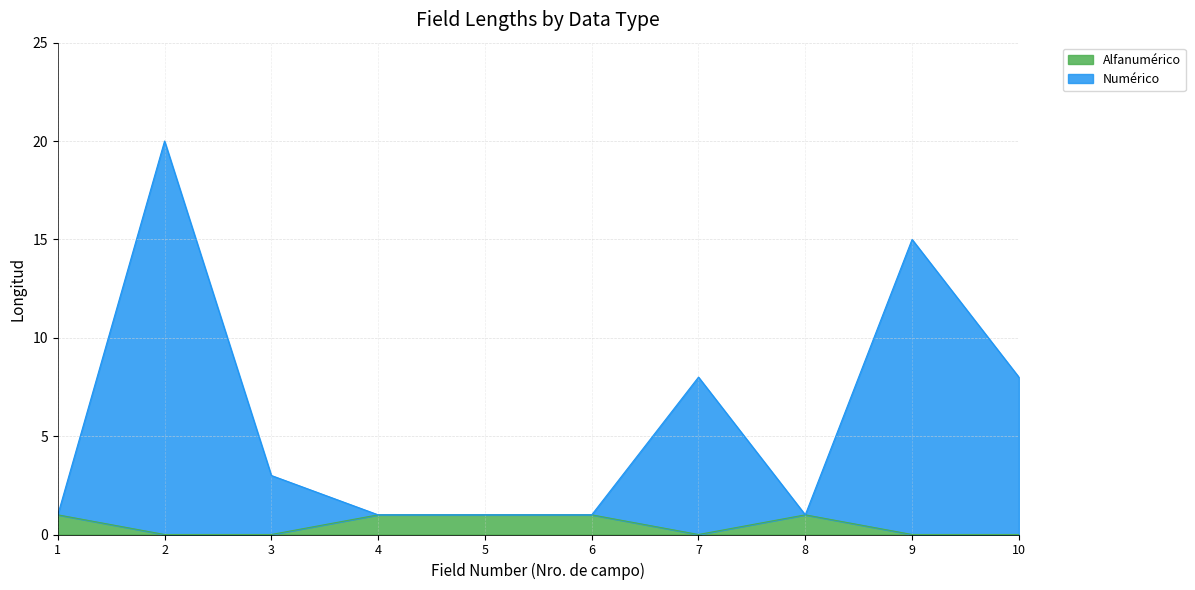

At which category does the chart reach its minimum across all series?

2